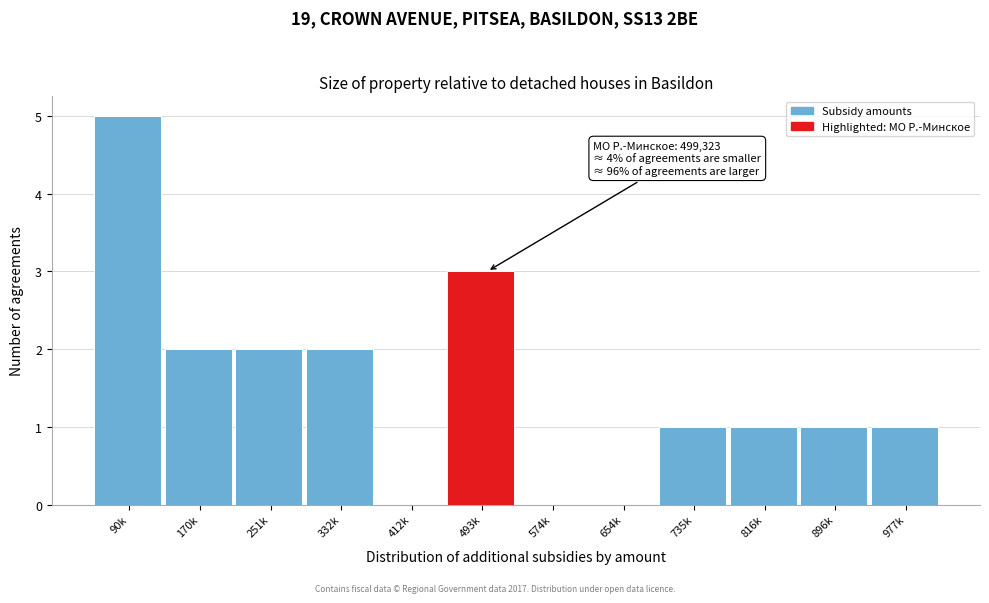

What is the change in value from 90k to 654k?

-5